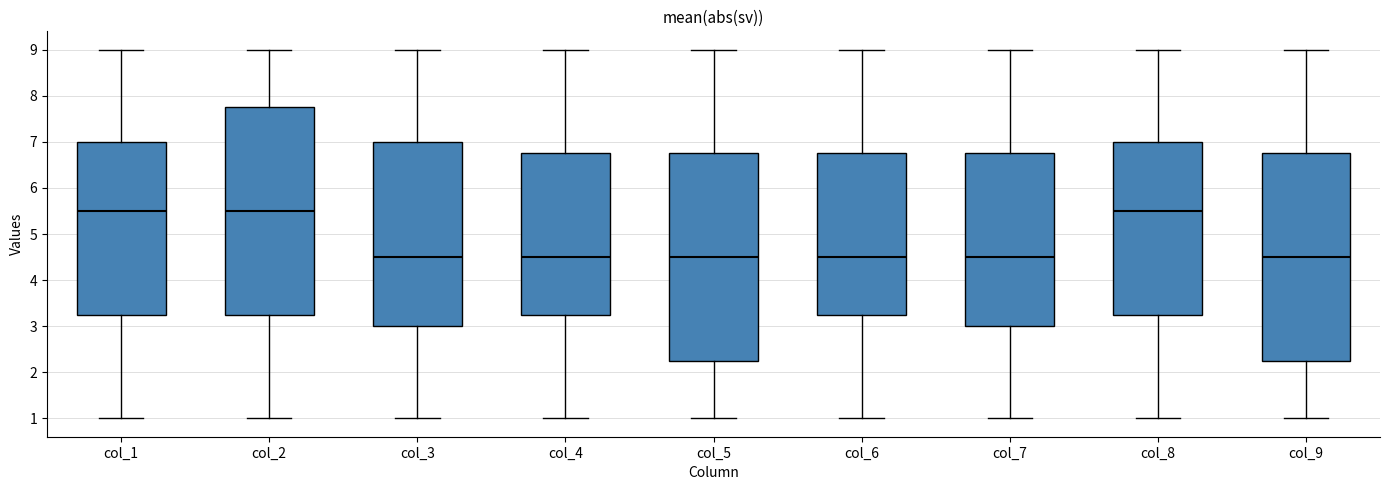

Where is the lower edge of the box for col_1 on the y-axis? The values are not printed on the chart, so give them approximately, as read against the axis.

3.3